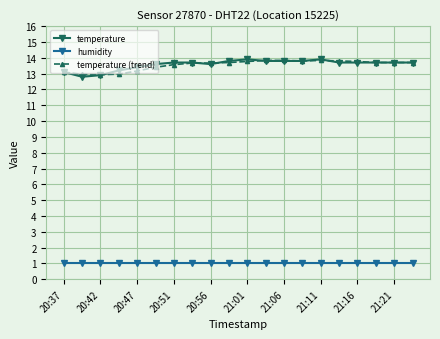

At how many categories does at least one series exceed 9?

20